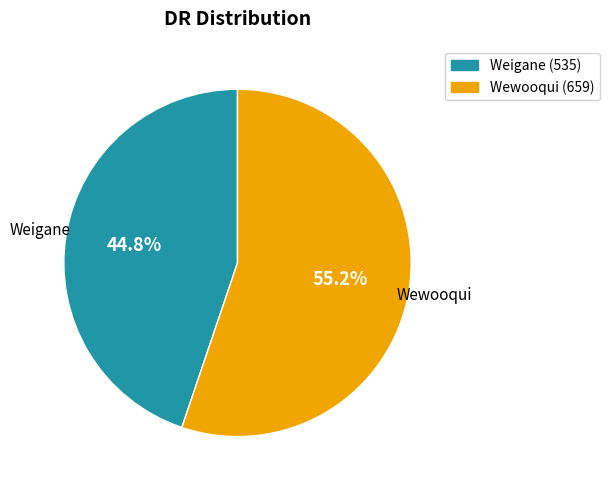

The Wewooqui slice represents 55% of the pie. True or false?

True